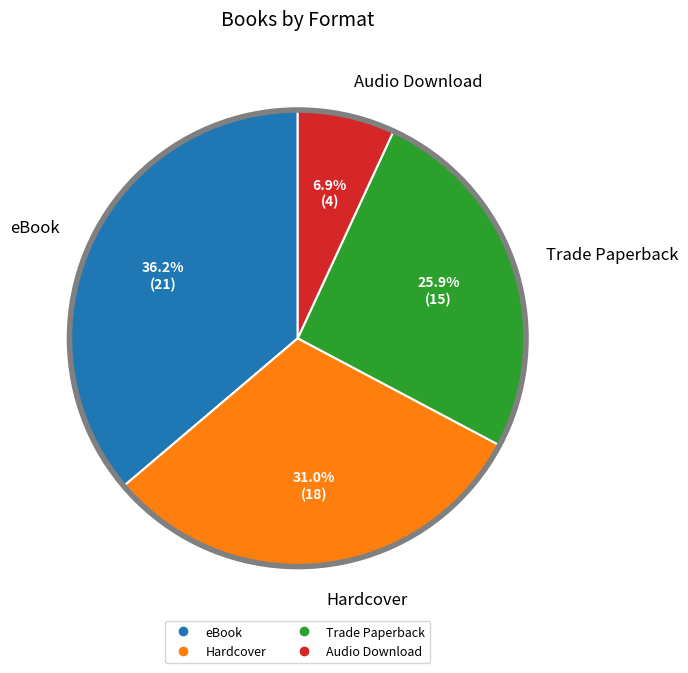

How many slices are in this pie chart?

4